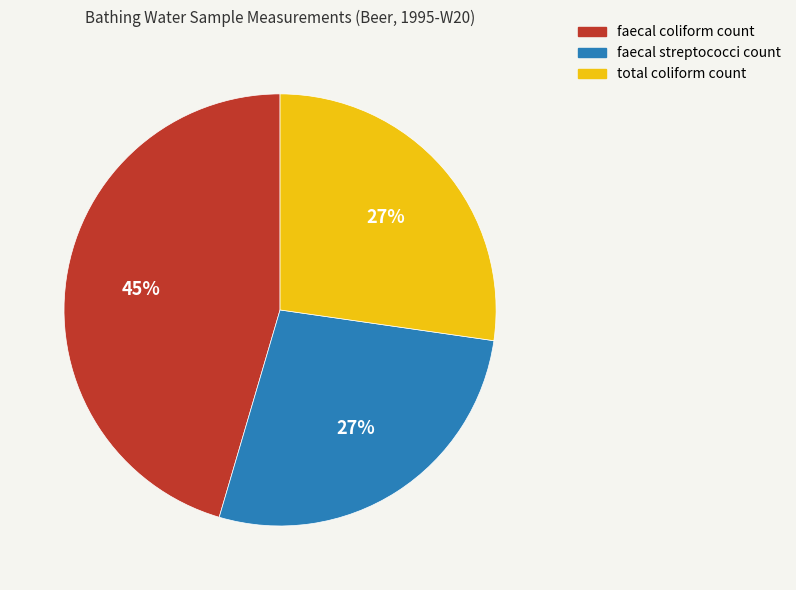

What is the largest slice in the pie chart?

faecal coliform count